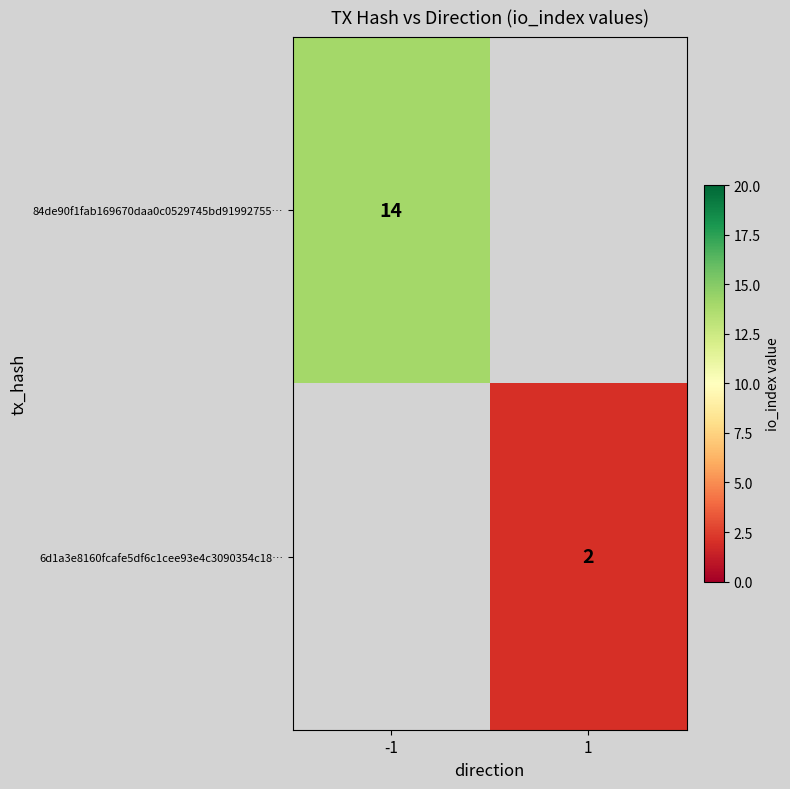

The value of 6d1a3e8160fcafe5df6c1cee93e4c3090354c18… at 1 is 2. True or false?

True